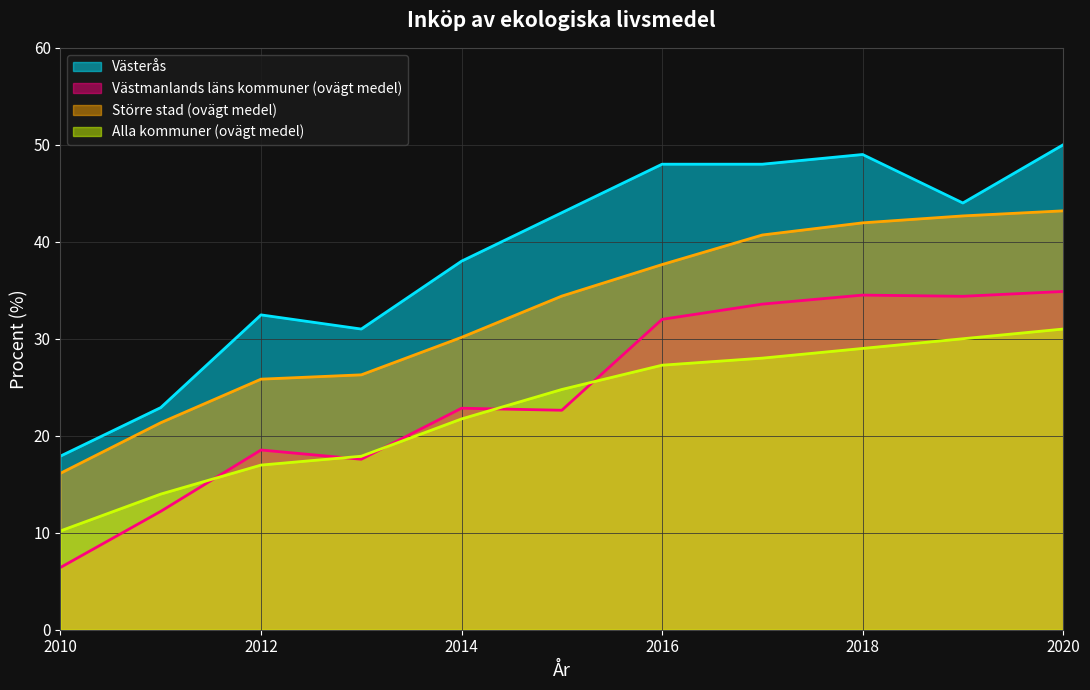

At which label does Västmanlands läns kommuner (ovägt medel) first exceed 22?

2014